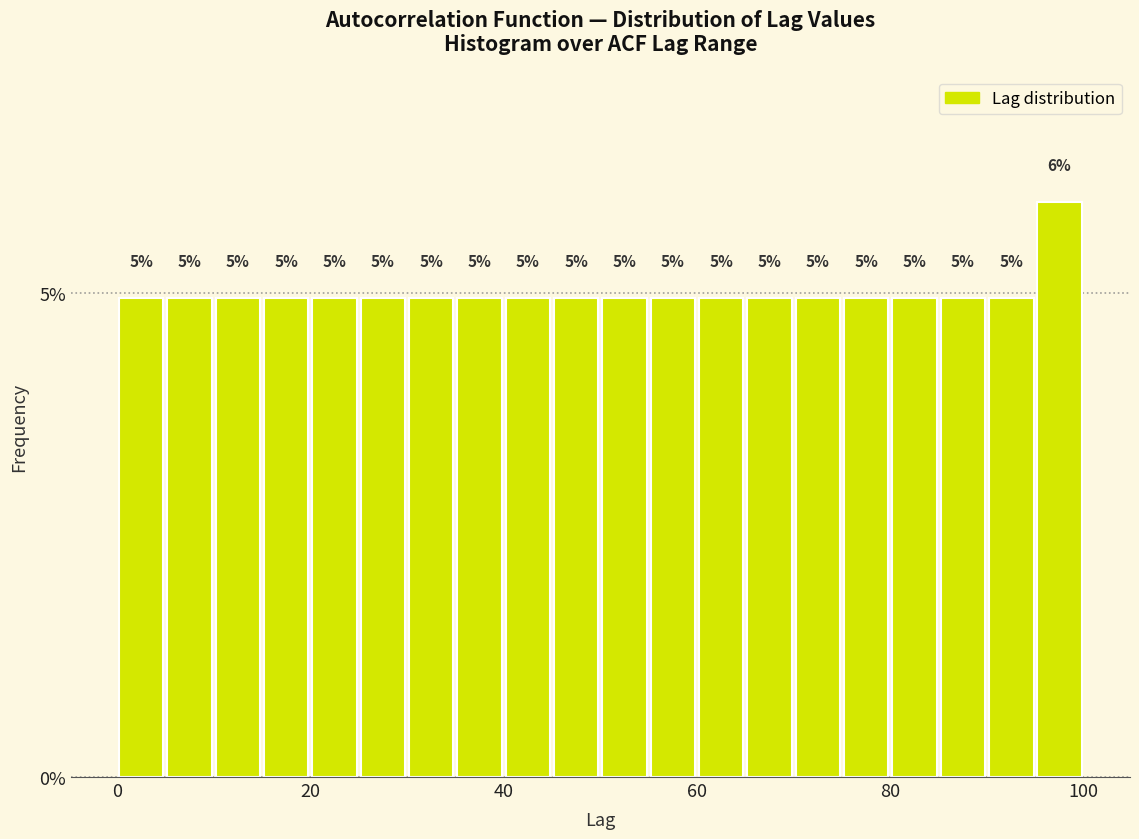

Around what value on the x-axis is the tallest bar? Give the approximate position of its centre, as read against the axis.

98